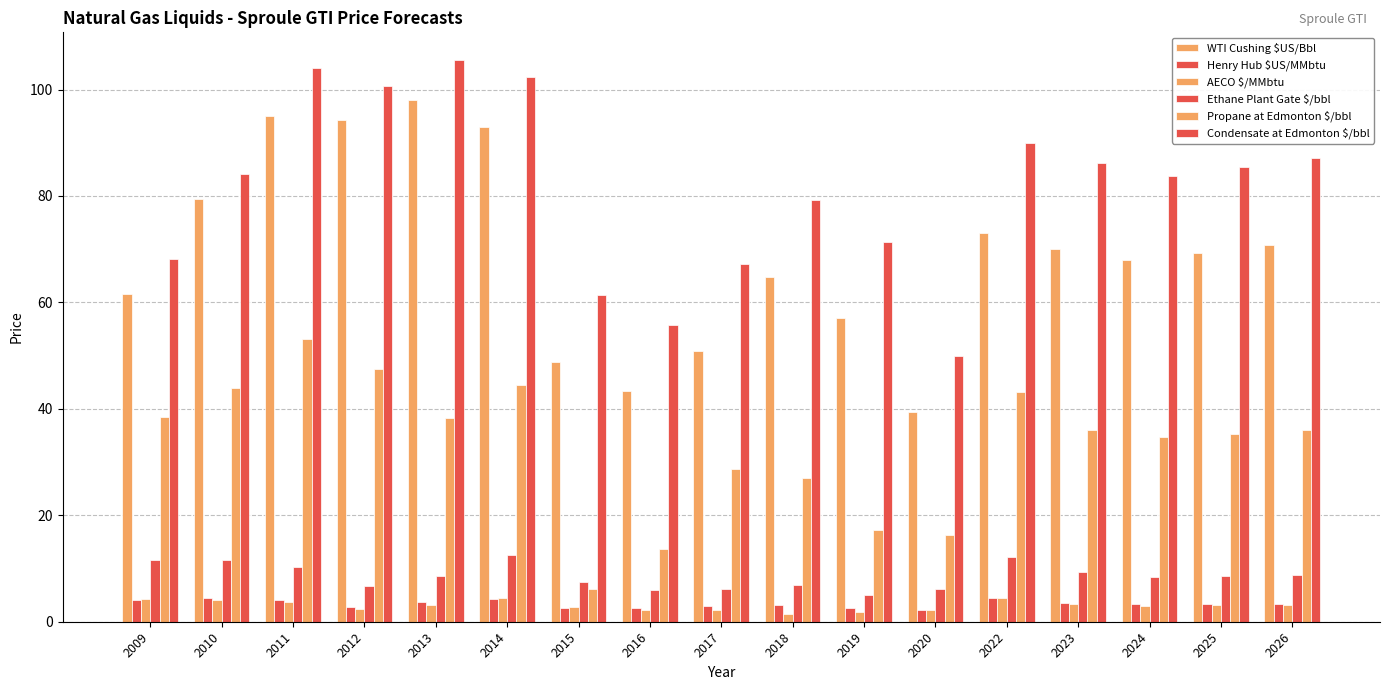

Read the Propane at Edmonton $/bbl value at 2022.

43.2